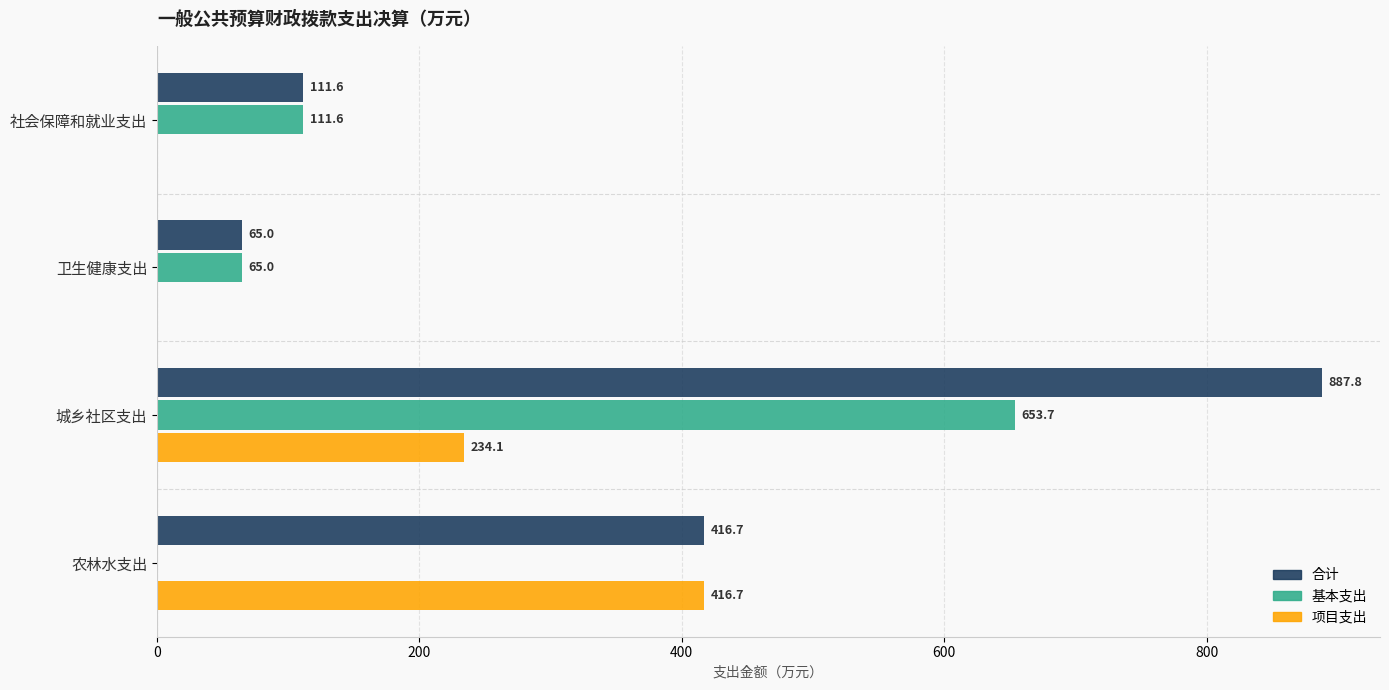

How many values in the 合计 series exceed 416?

2